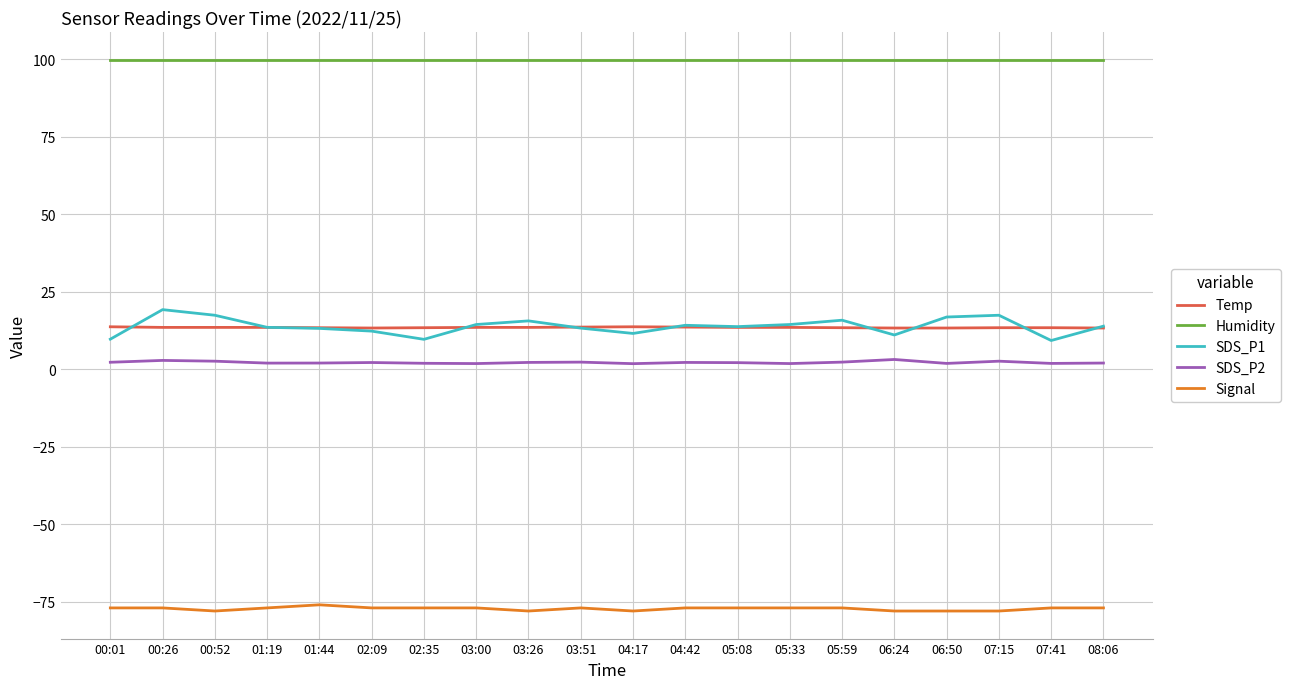

What is the sum of all Temp values?

269.3